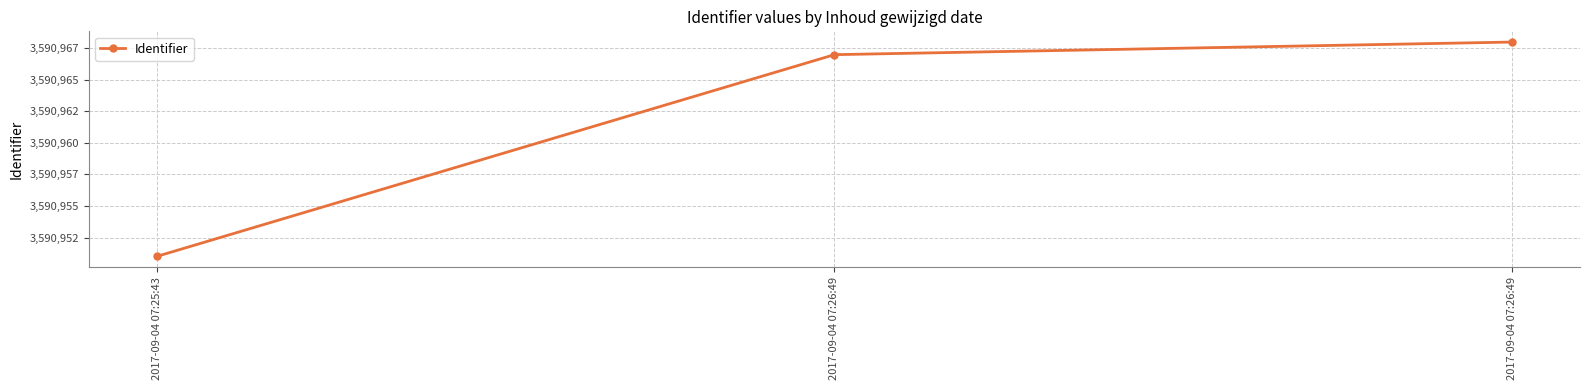

The chart shows a value of 3590967 at 2017-09-04 07:26:49. True or false?

True